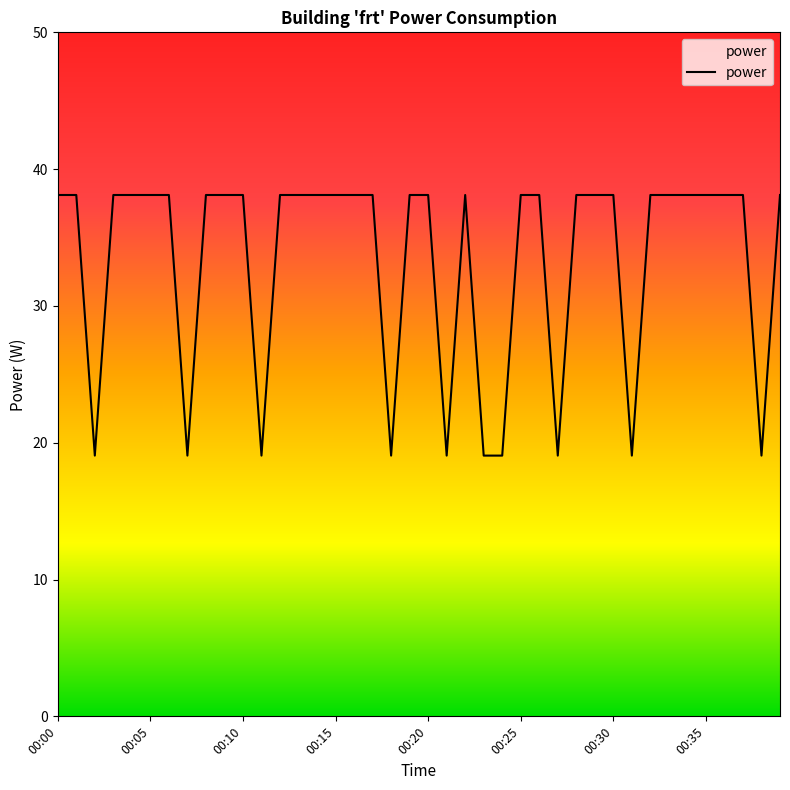

Reading left to right, what are all the values shown in this chart?

38.1	38.1	19.1	38.1	38.1	38.1	38.1	19.1	38.1	38.1	38.1	19.1	38.1	38.1	38.1	38.1	38.1	38.1	19.1	38.1	38.1	19.1	38.1	19.1	19.1	38.1	38.1	19.1	38.1	38.1	38.1	19.1	38.1	38.1	38.1	38.1	38.1	38.1	19.1	38.1